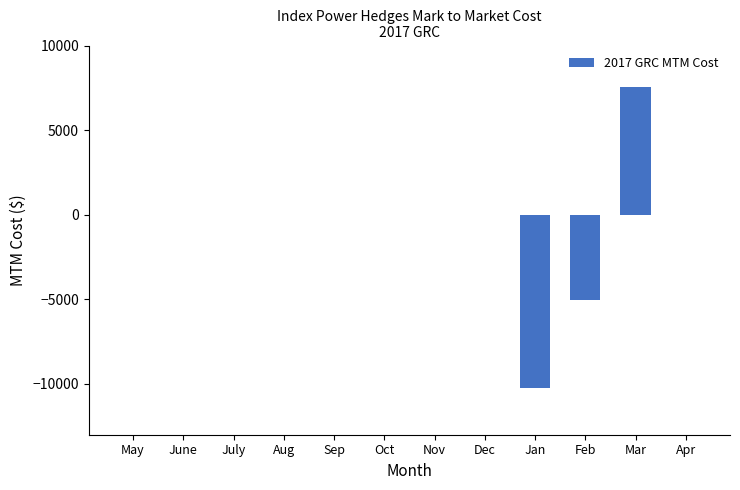

Count the number of data series in this chart.

1